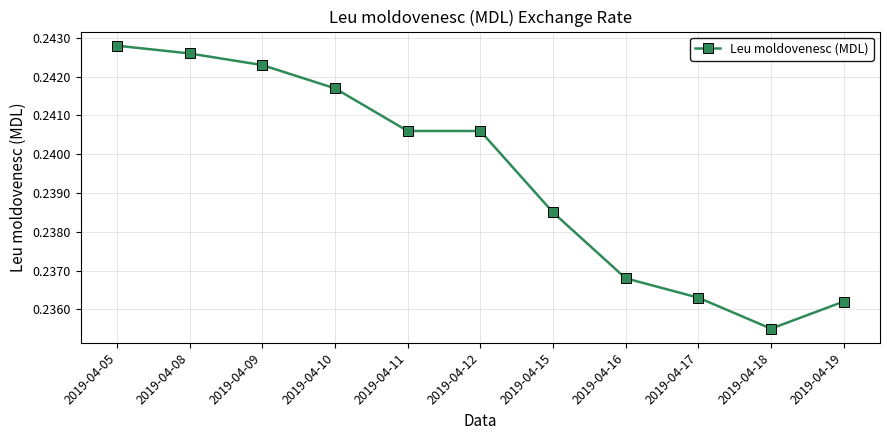

Is it true that the value at 2019-04-19 is 0.4?

False